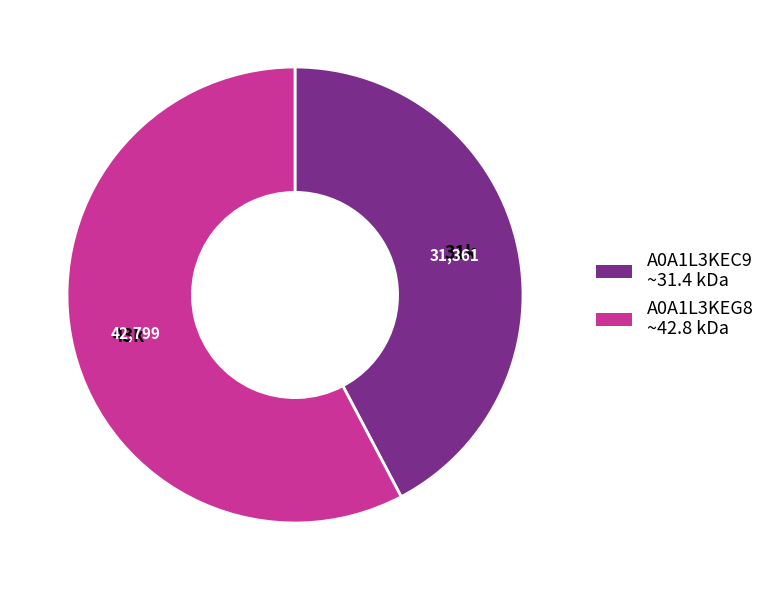

Does A0A1L3KEC9 represent more than half of the total?

No